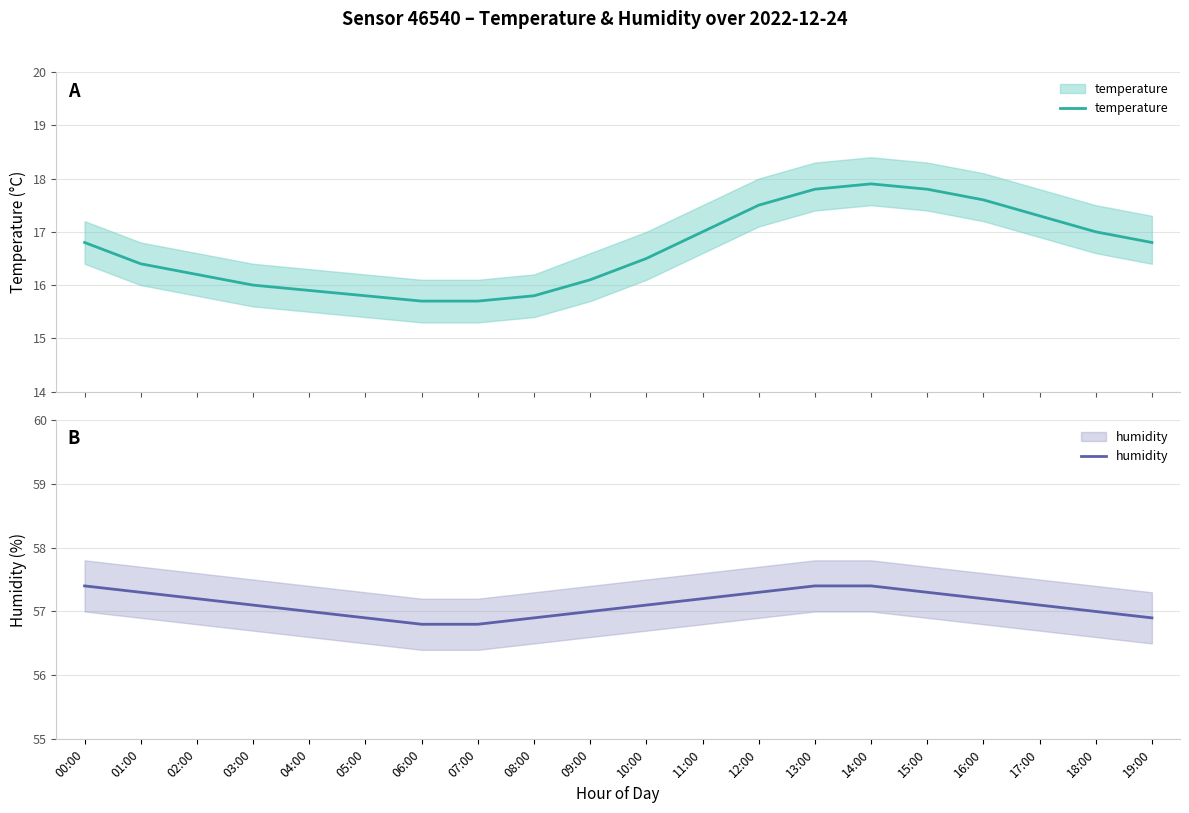

How many interior local peaks does the temperature series have?

1